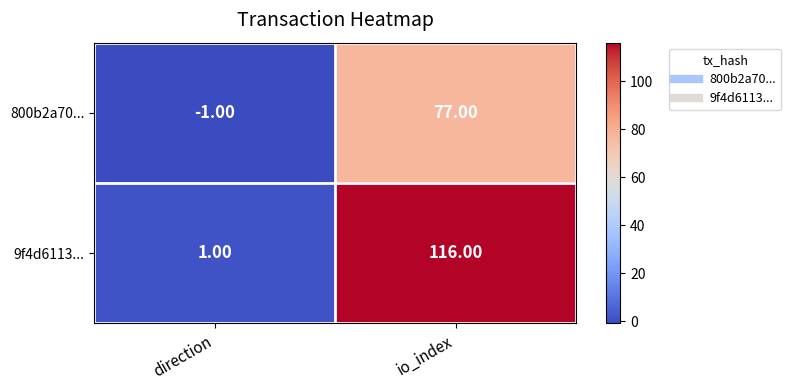

Which series has the largest total across all categories?

9f4d6113...